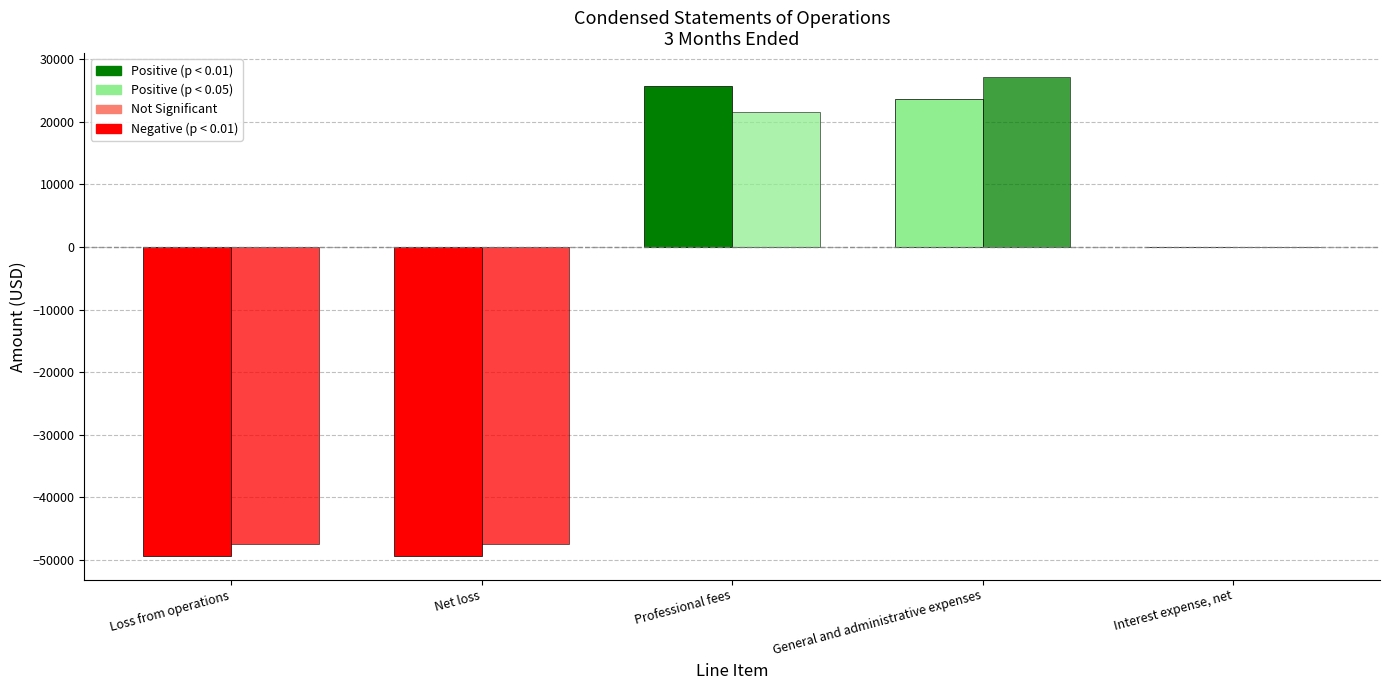

How many groups of bars are there?

5